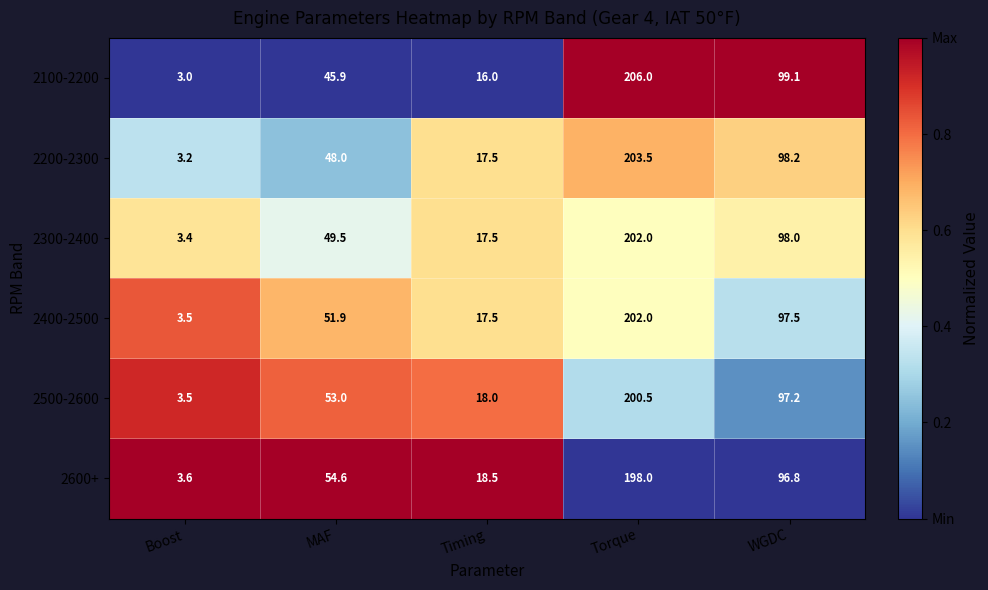

At which label does 2300-2400 reach its minimum?

Boost